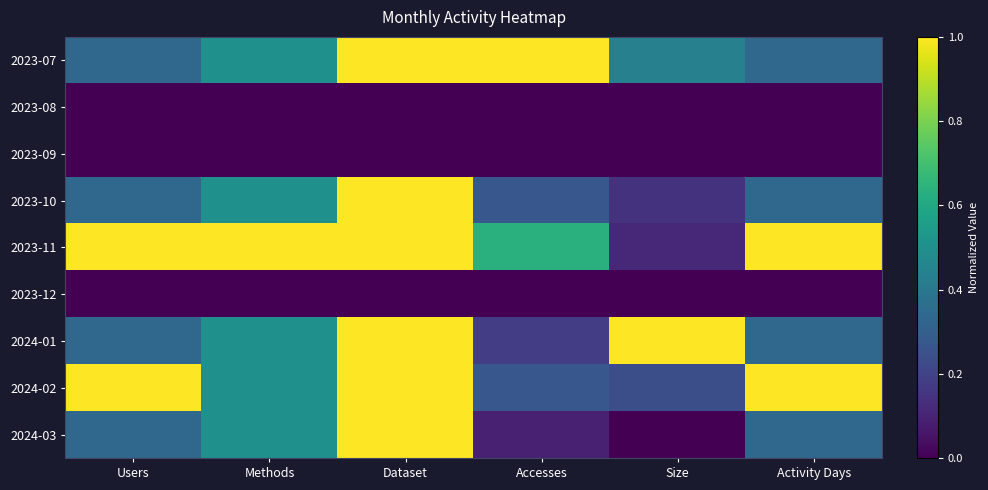

At how many categories does at least one series exceed 0?

6